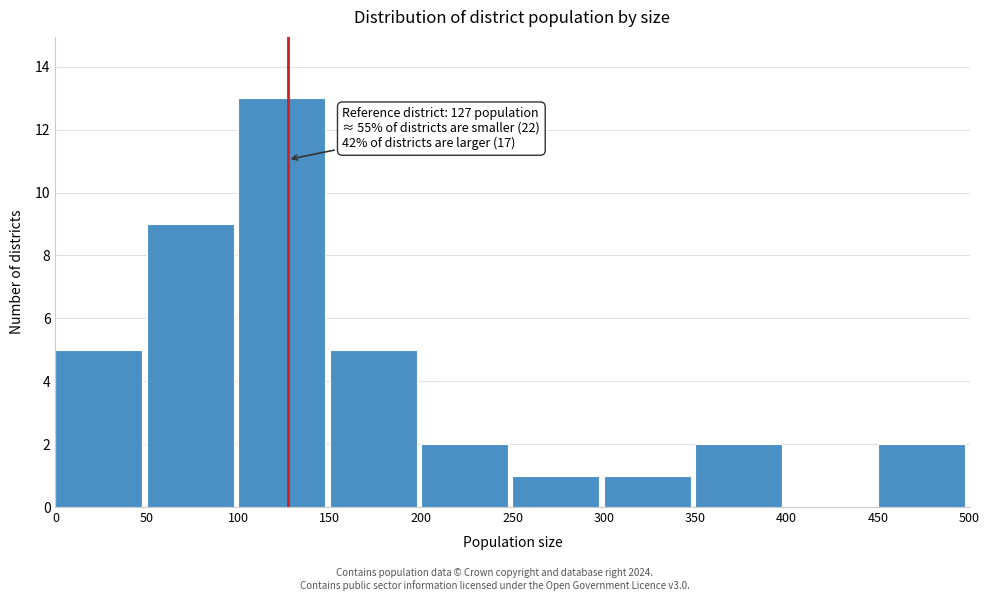

Which range on the x-axis has the tallest bar?

100 to 150